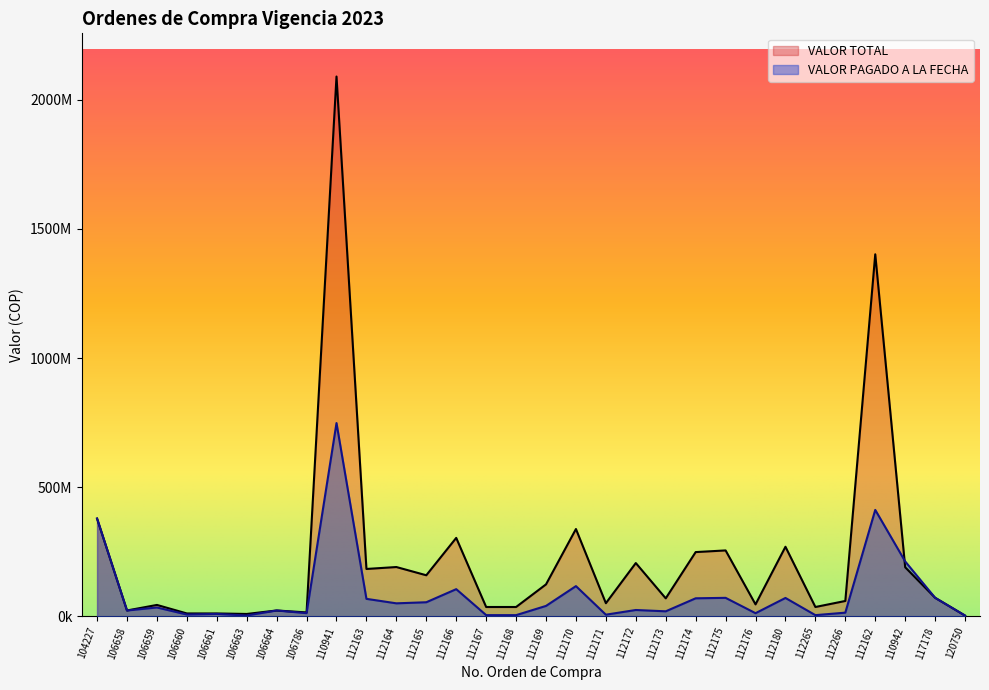

How many lines are shown in the chart?

2